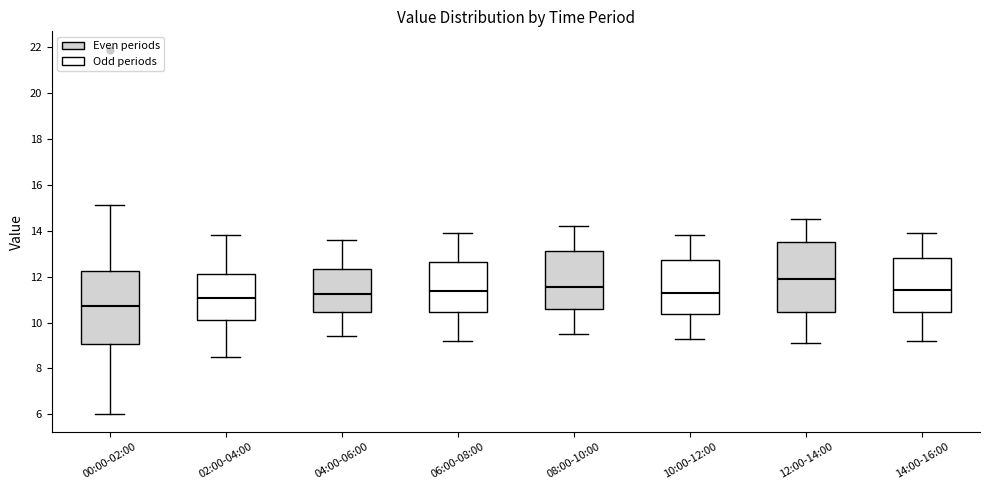

Reading left to right, transcribe this box plot: for each box, give where its median line is, the range the box spans, and where its two whiskers end, as read against the y-axis. The values are not printed on the chart, so give them approximately, as read against the axis.

00:00-02:00: median 10.8, box 9.0 to 12.2, whiskers 6.0 to 15.2
02:00-04:00: median 11.0, box 10.2 to 12.2, whiskers 8.6 to 13.8
04:00-06:00: median 11.2, box 10.4 to 12.4, whiskers 9.4 to 13.6
06:00-08:00: median 11.4, box 10.4 to 12.6, whiskers 9.2 to 14.0
08:00-10:00: median 11.6, box 10.6 to 13.2, whiskers 9.6 to 14.2
10:00-12:00: median 11.4, box 10.4 to 12.8, whiskers 9.4 to 13.8
12:00-14:00: median 12.0, box 10.4 to 13.6, whiskers 9.2 to 14.6
14:00-16:00: median 11.4, box 10.4 to 12.8, whiskers 9.2 to 14.0